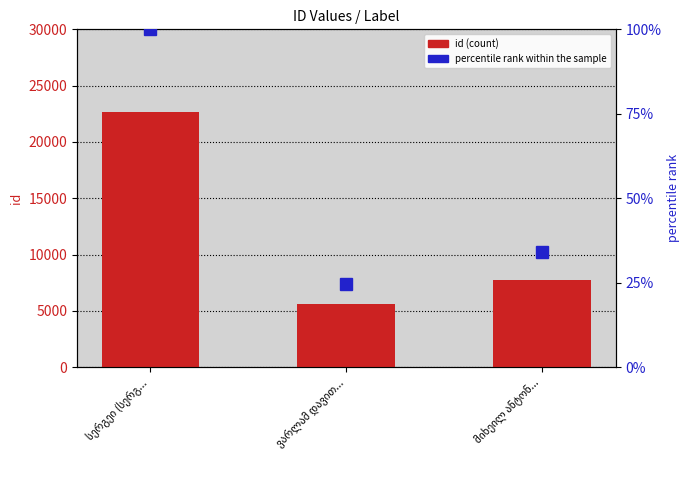

At how many categories does at least one series exceed 5190?

3